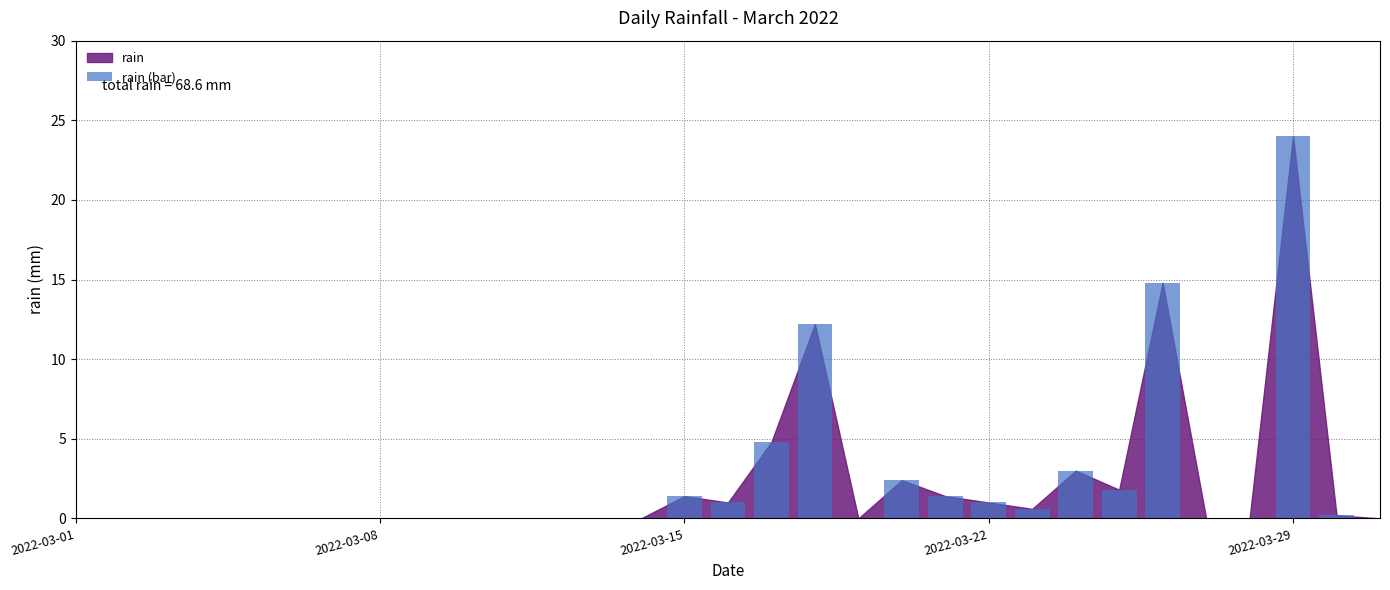

What is the greatest value displayed?

24.0